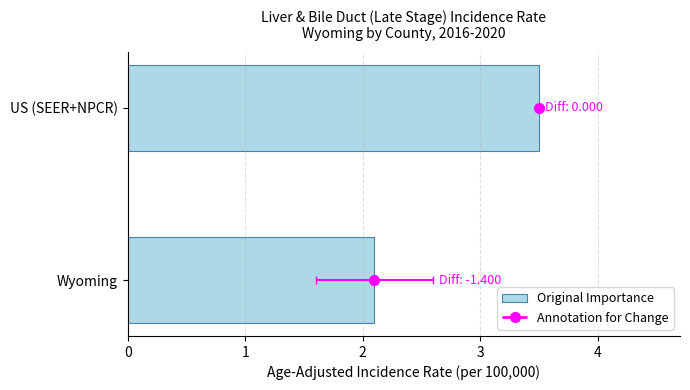

The chart shows a value of 3.5 at US (SEER+NPCR). True or false?

True